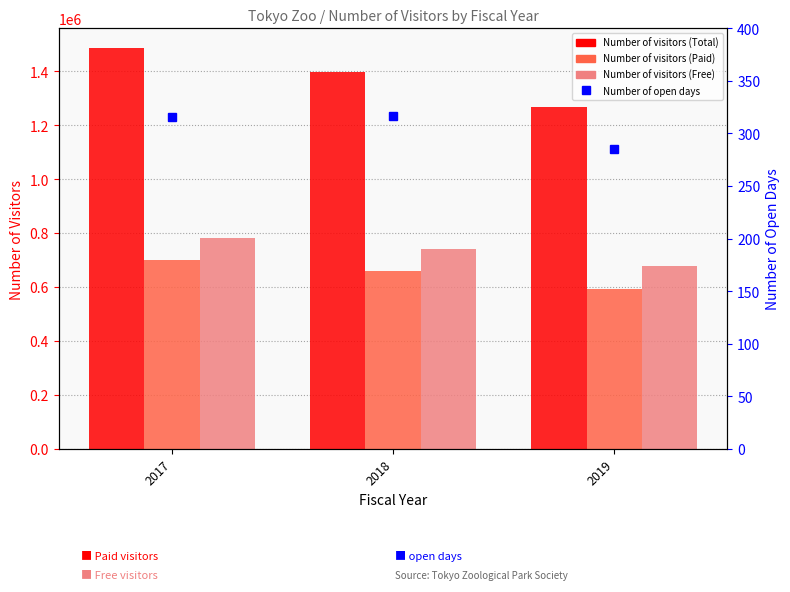

What is the spread (max minus min) of values at 2019?

1268418